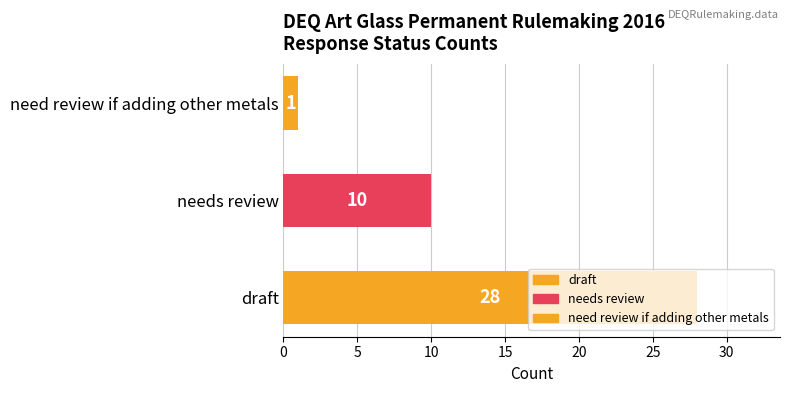

How many values are between 1 and 28?

3